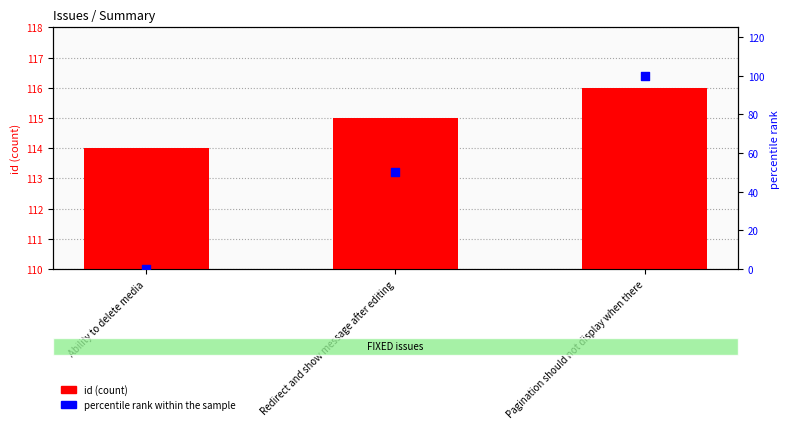

Which series has the largest total across all categories?

id